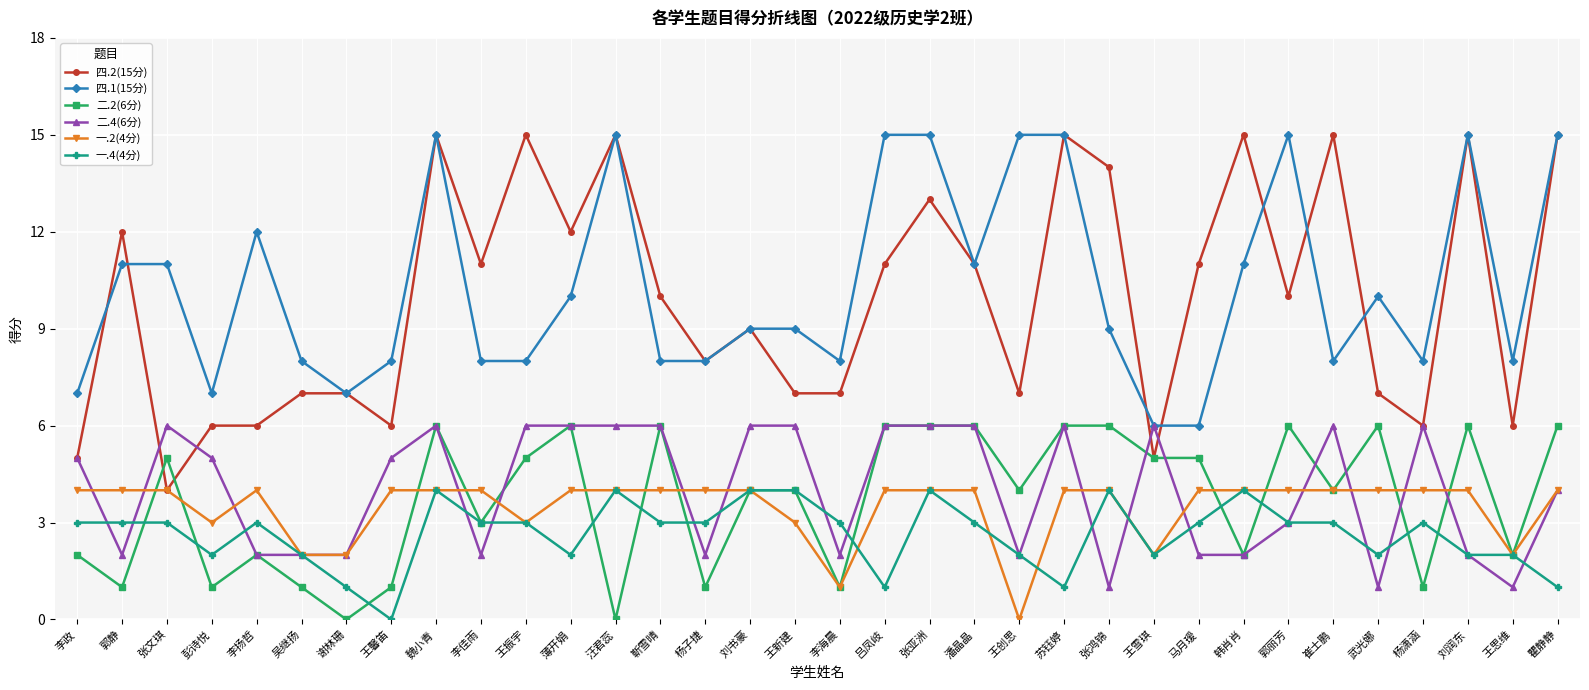

How many lines are shown in the chart?

6